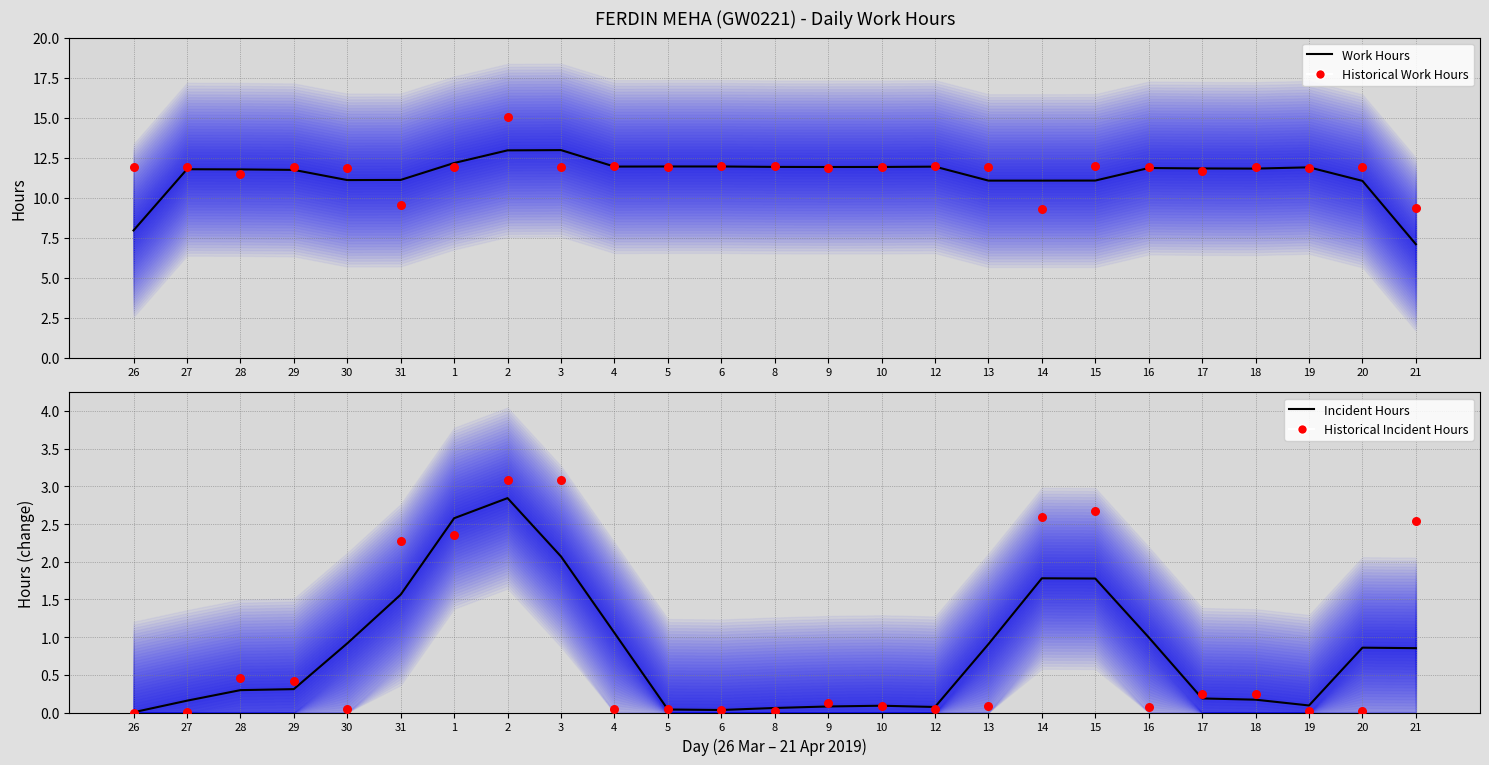

Is the value of Work Hours (smoothed) at 4 greater than the value of Historical Incident Hours at 9?

Yes